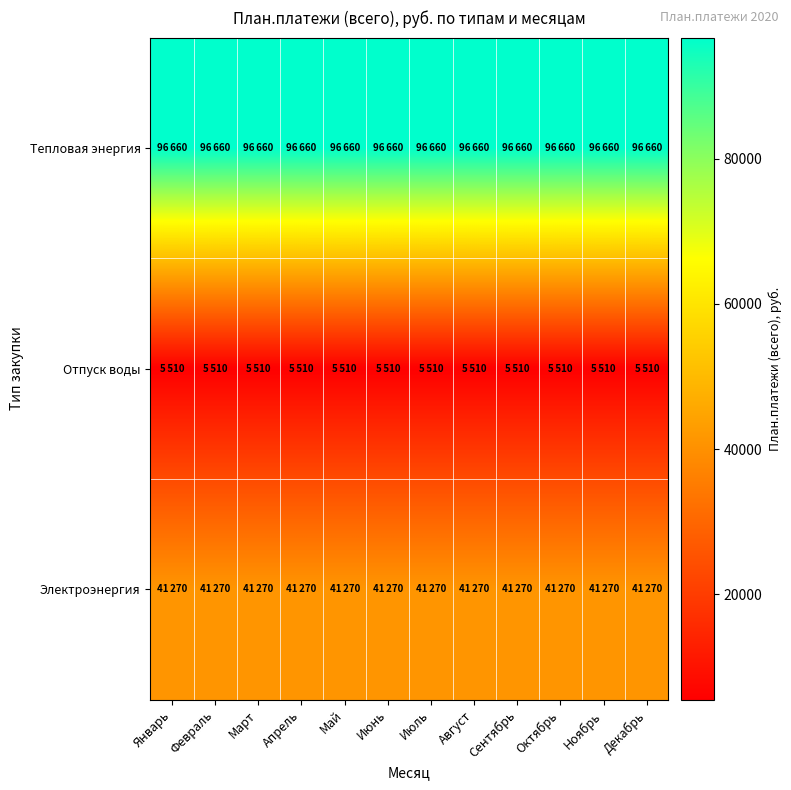

List the series in order of their peak value, lowest first.

Отпуск воды, Электроэнергия, Тепловая энергия